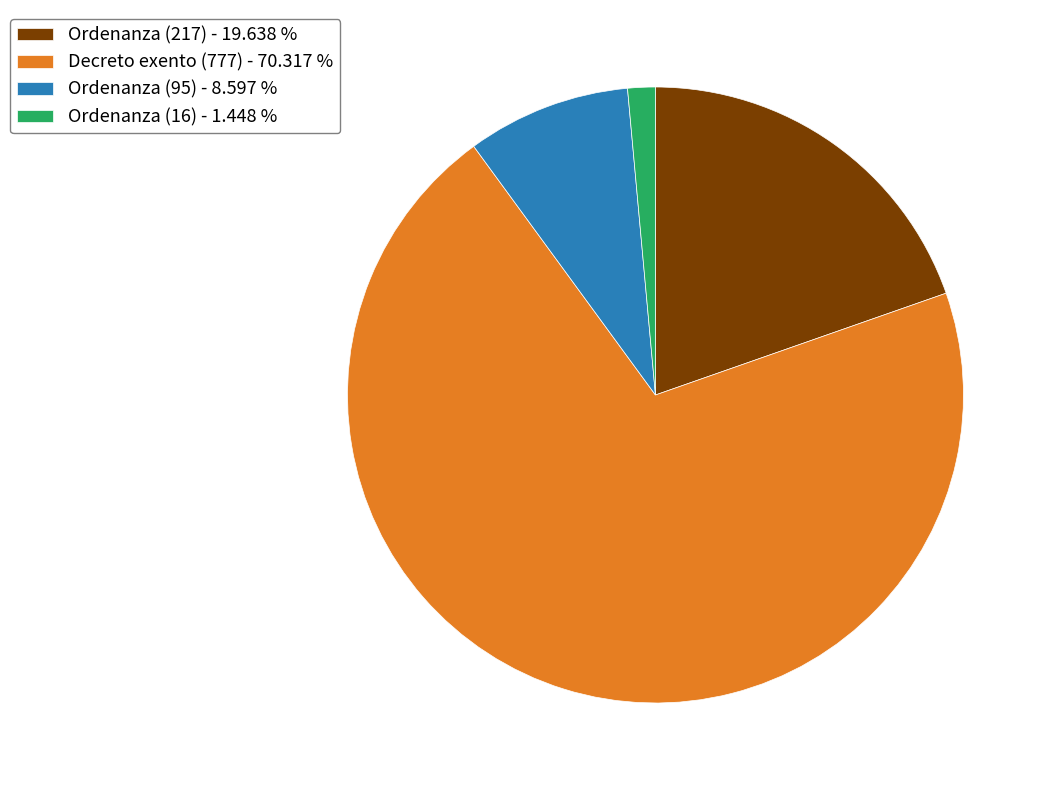

Approximately how many times larger is the value at Decreto exento (777) compared to Ordenanza (95)?

8.2